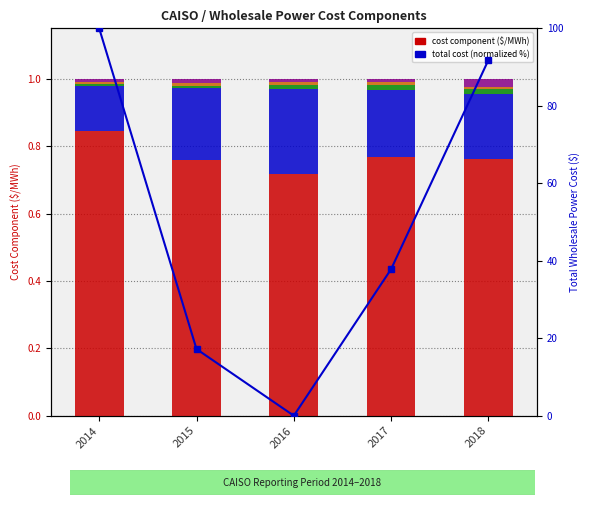

The value of Transmission Component ($/MWh) at 2016 is 0.3. True or false?

True